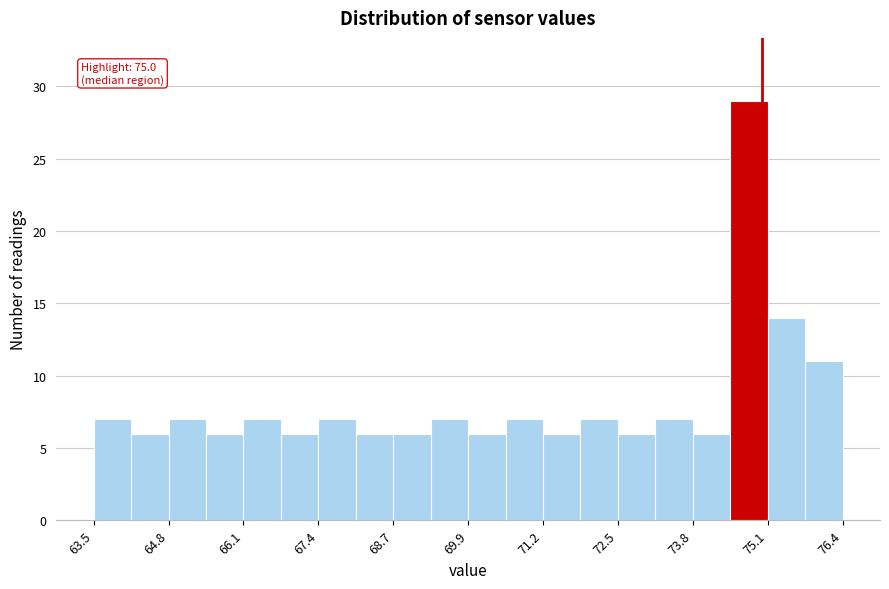

Around what value on the x-axis is the tallest bar? Give the approximate position of its centre, as read against the axis.

74.8